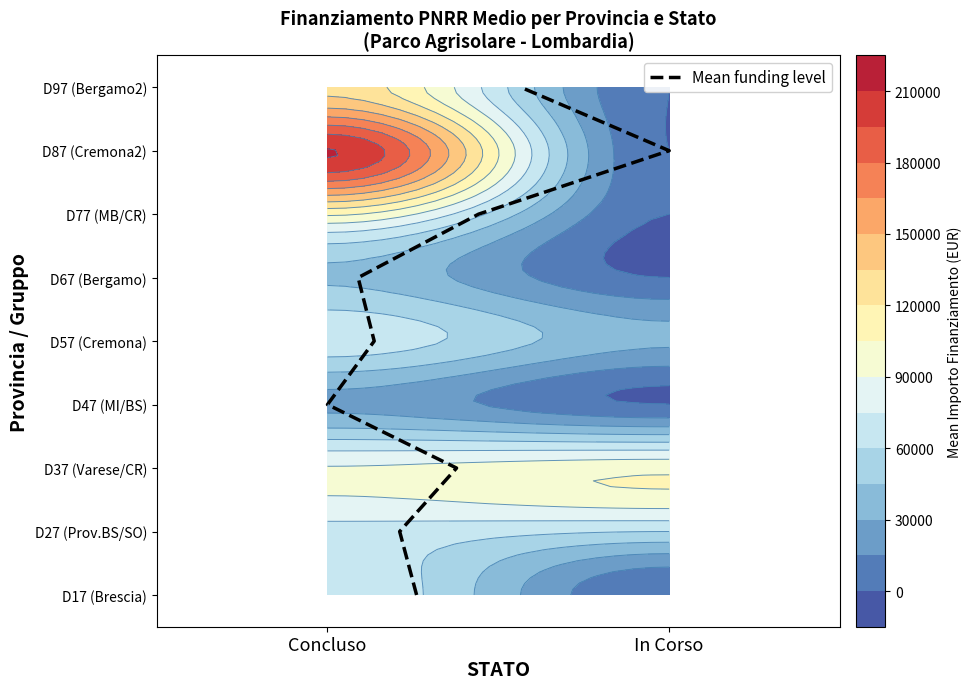

How many values are below 4?

4